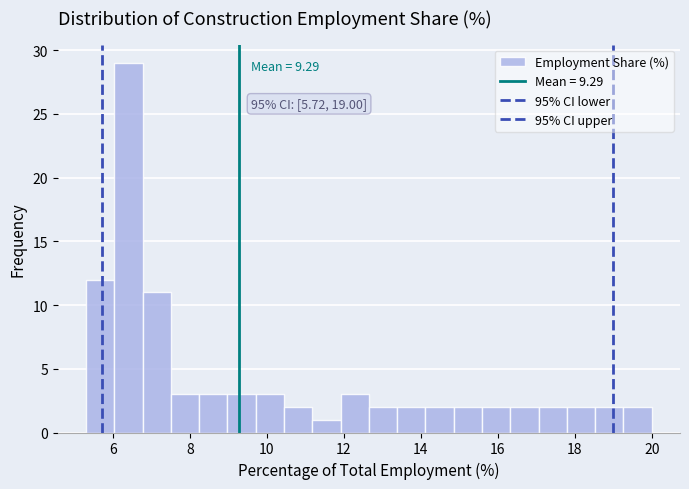

Around what value on the x-axis is the tallest bar? Give the approximate position of its centre, as read against the axis.

6.4